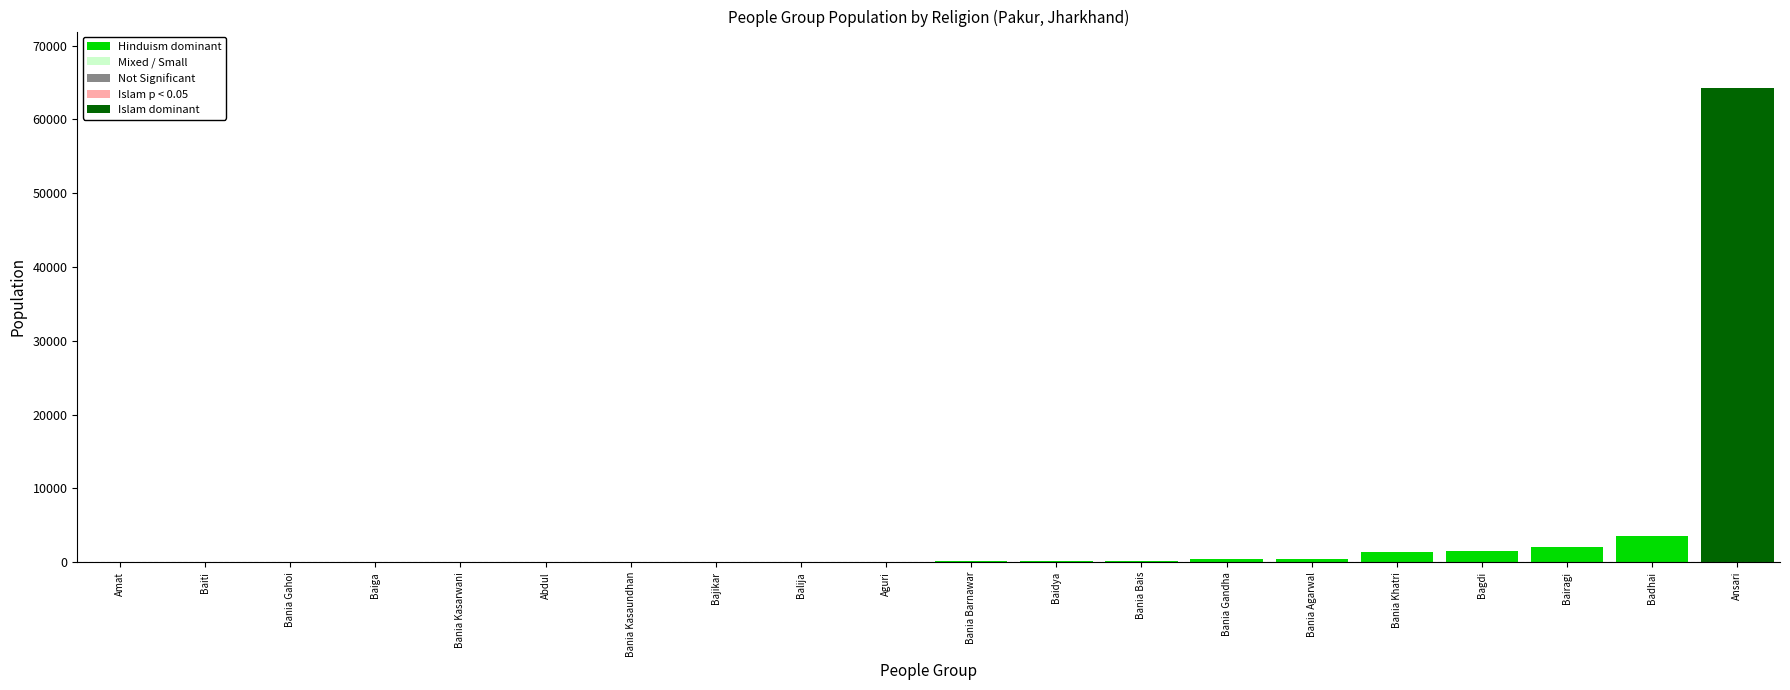

Is it true that Hinduism (dominant) equals 64200 at Ansari?

True